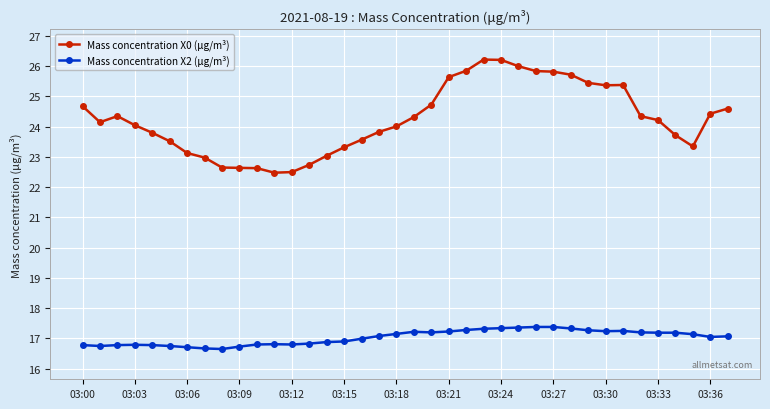

True or false: Mass concentration X0 (μg/m³) and Mass concentration X2 (μg/m³) cross at least once.

False